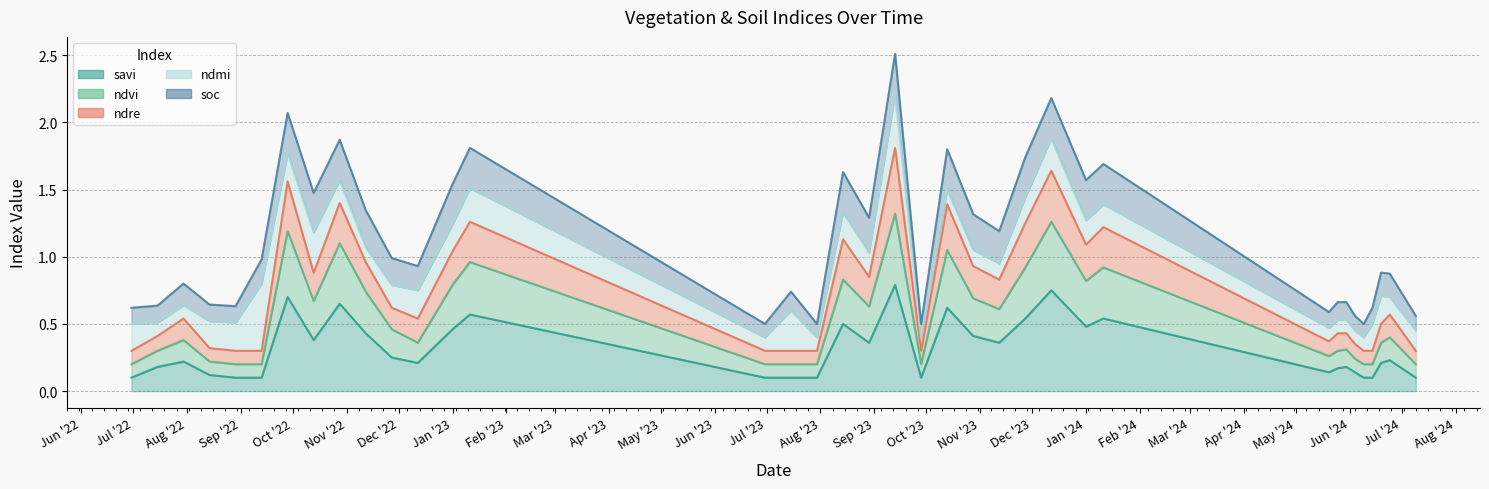

What is the total value across all series at 28-09-2023?

0.6